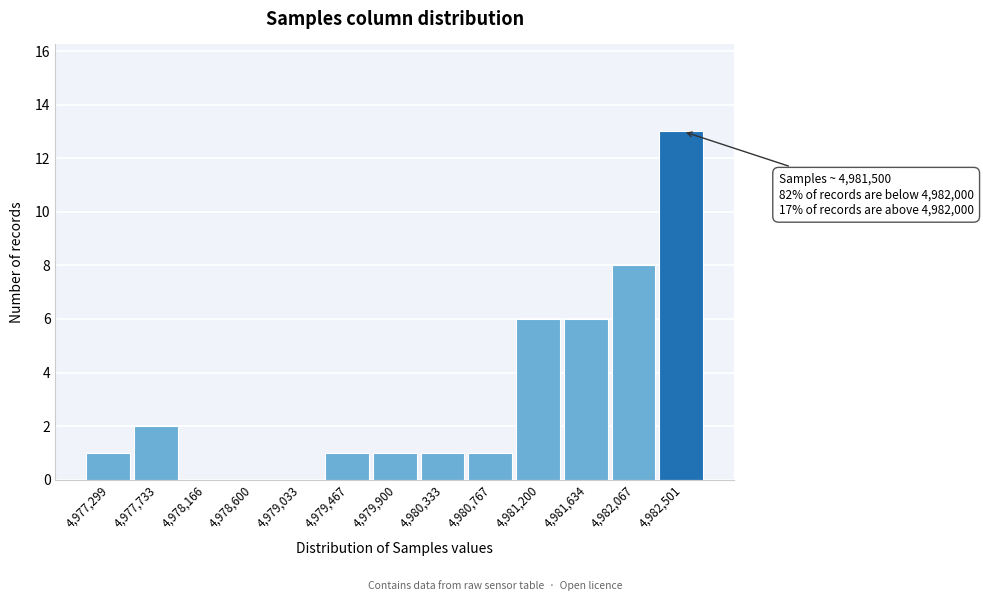

Which range on the x-axis has the tallest bar?

4982300 to 4982700